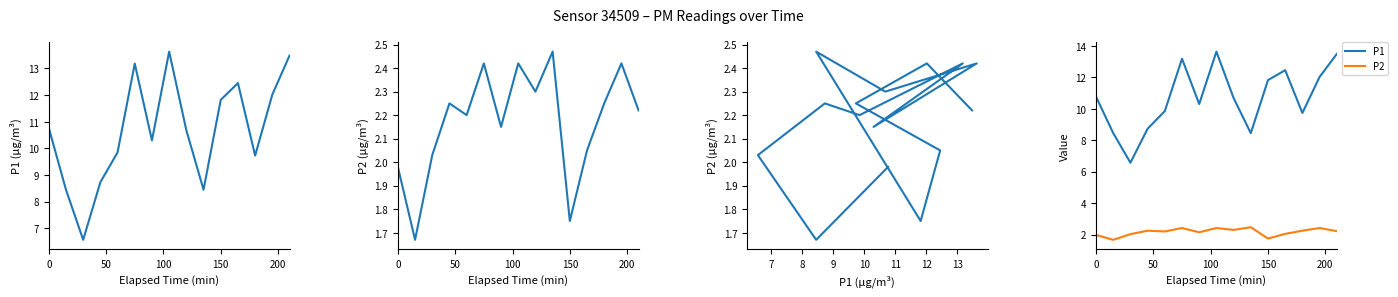

True or false: P2 and P1 intersect in this chart.

False